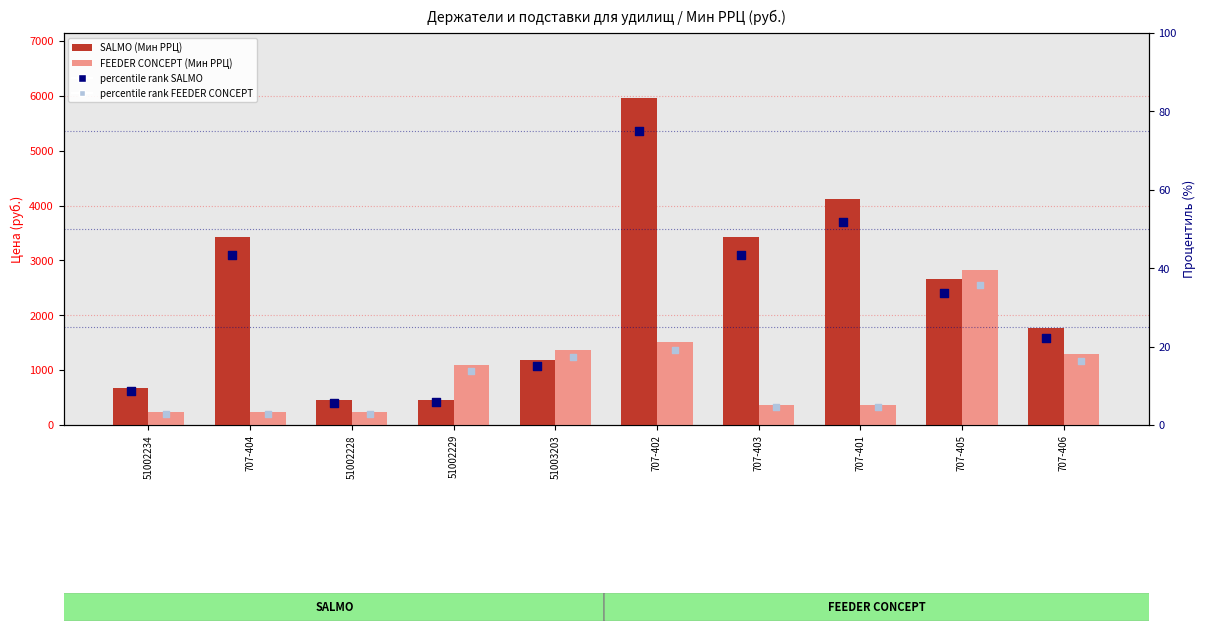

Is the value of FEEDER CONCEPT at 707-404 greater than the value of SALMO at 707-402?

No